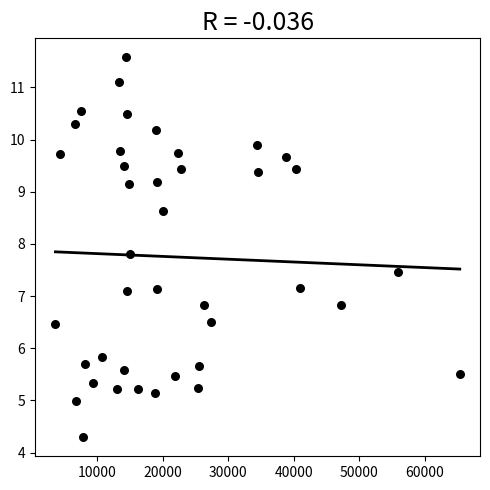

What is the range of Y values (max minus min)?

7.3